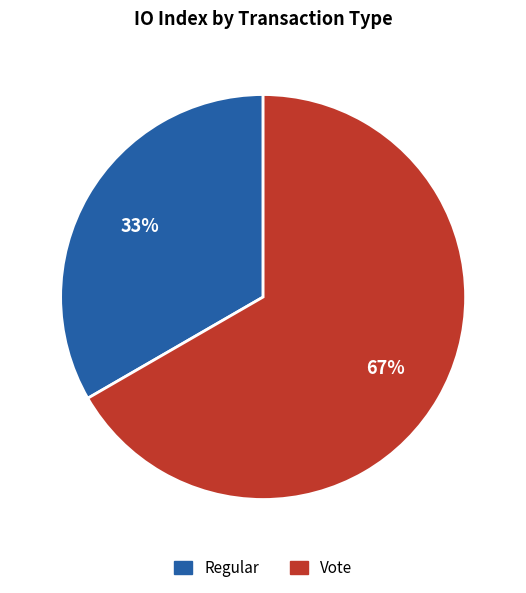

Which has a higher value, Regular or Vote?

Vote